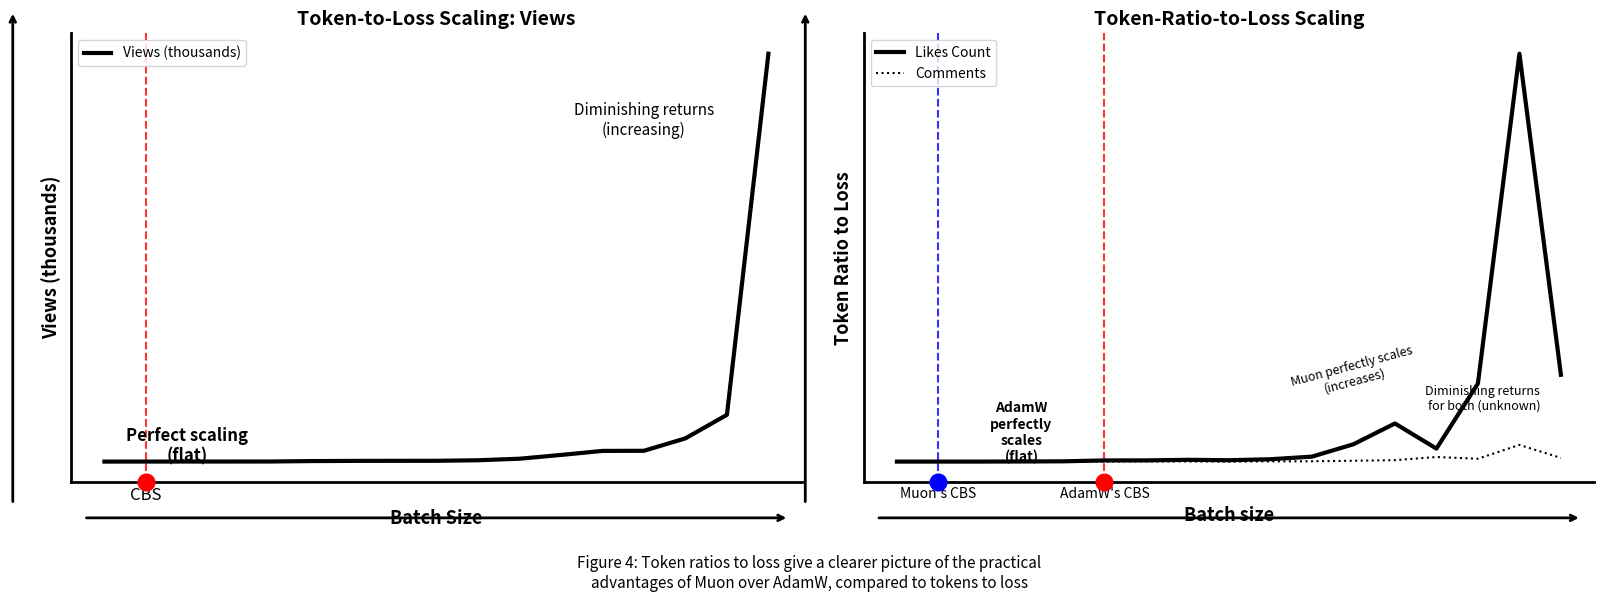

The Comments series shows 0.0 at 2. True or false?

True